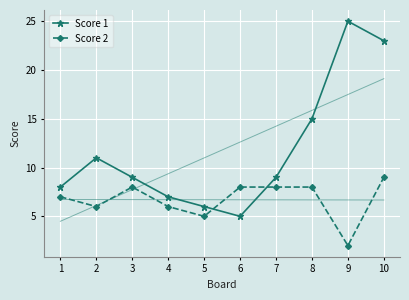

What is the approximate value of Score 2 at 2?

6